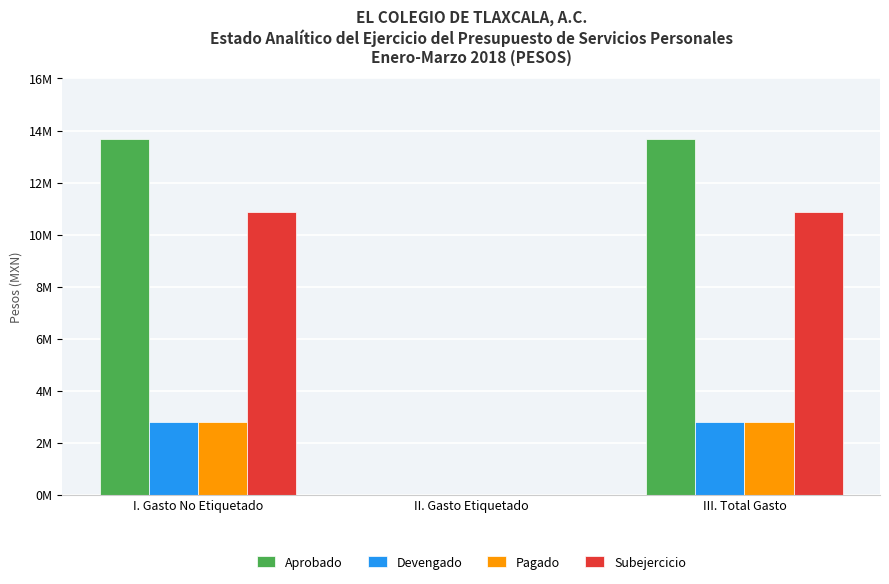

At which category is the sum across all series the highest?

I. Gasto No Etiquetado